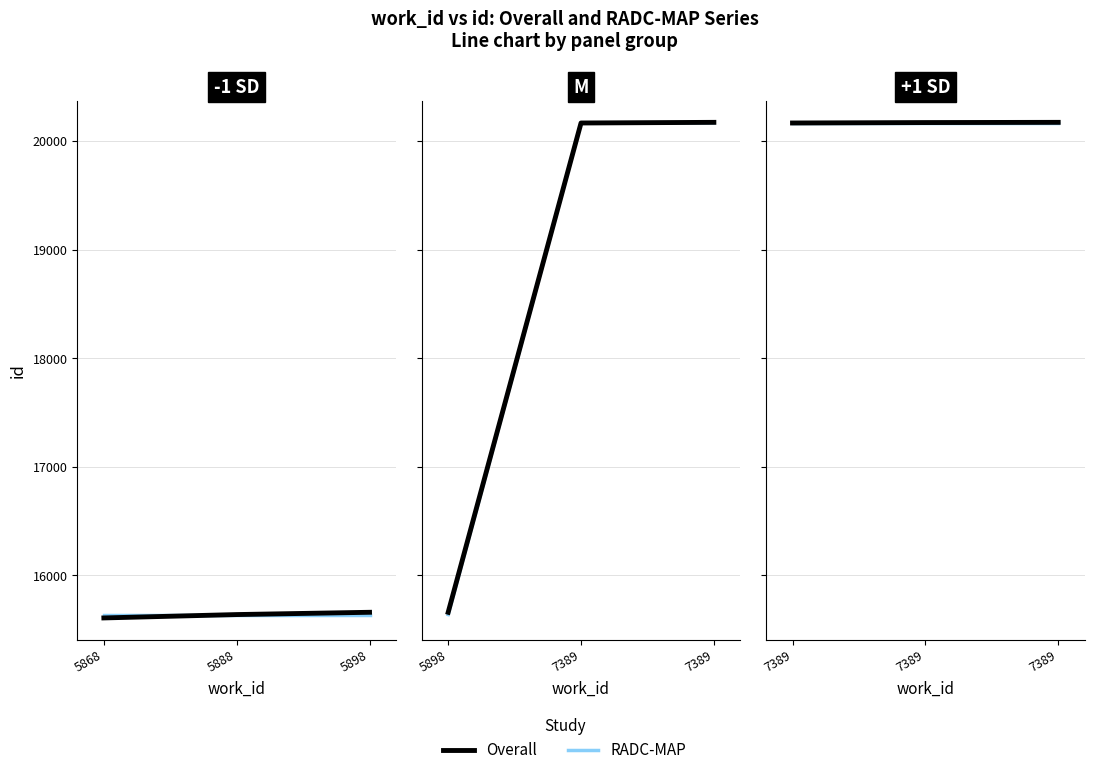

List the series in order of their overall mean, lowest first.

RADC-MAP, Overall